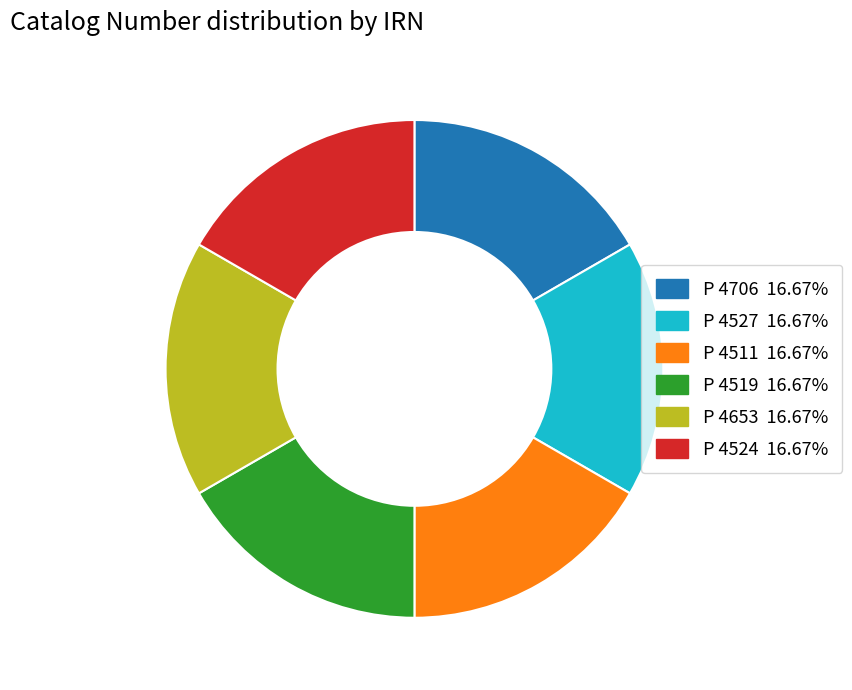

How many segments does this pie chart have?

6